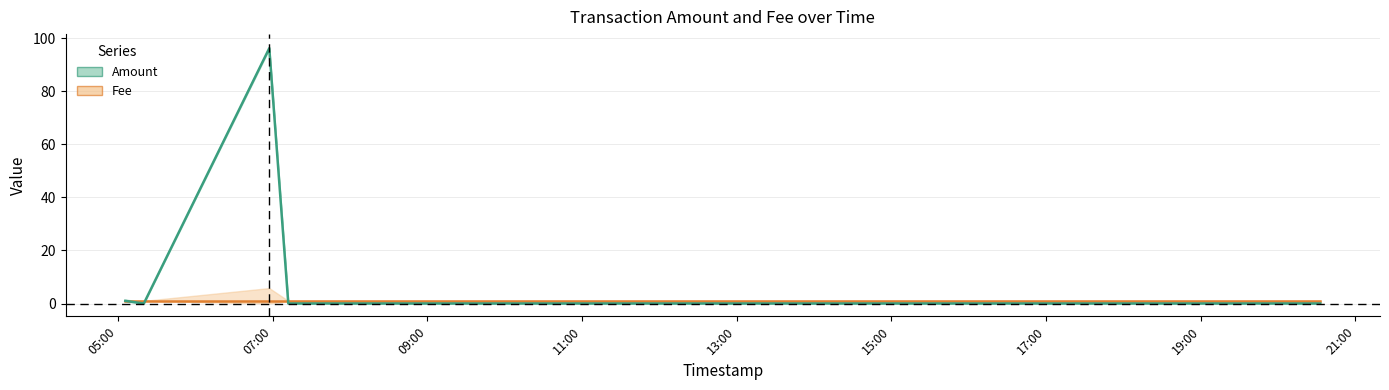

The Amount series shows 0.0 at 2017-07-12 05:20:06. True or false?

True